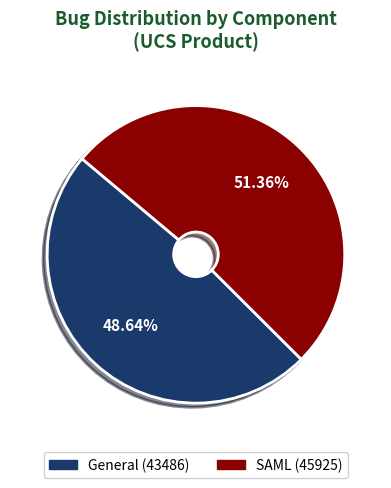

To the nearest percent, what is the difference between the SAML and General slice percentages?

3%